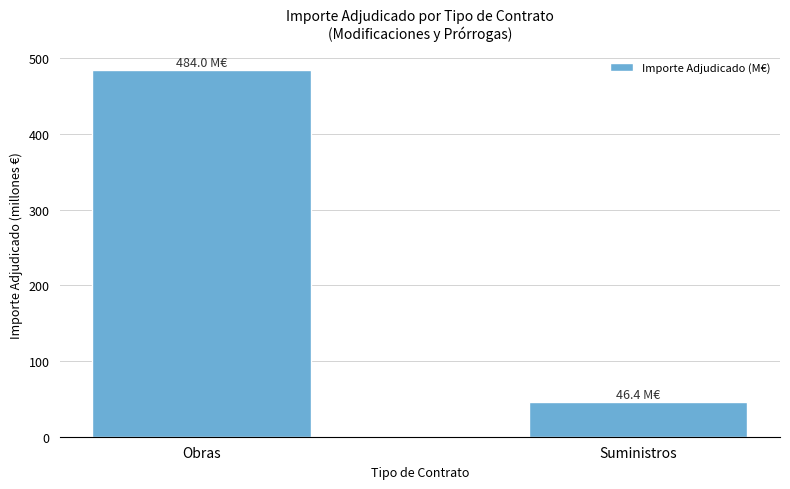

What value does the data have at Suministros?

46.4